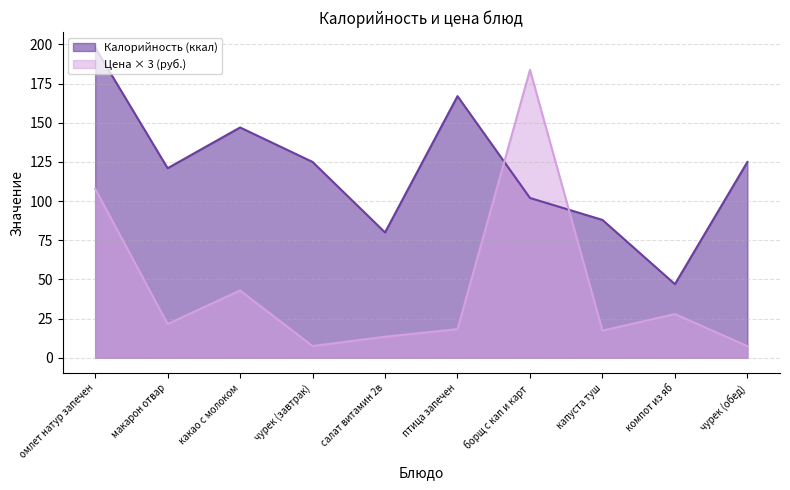

At макарон отвар, list the series in order from smallest to largest.

Цена × 3 (руб.), Калорийность (ккал)